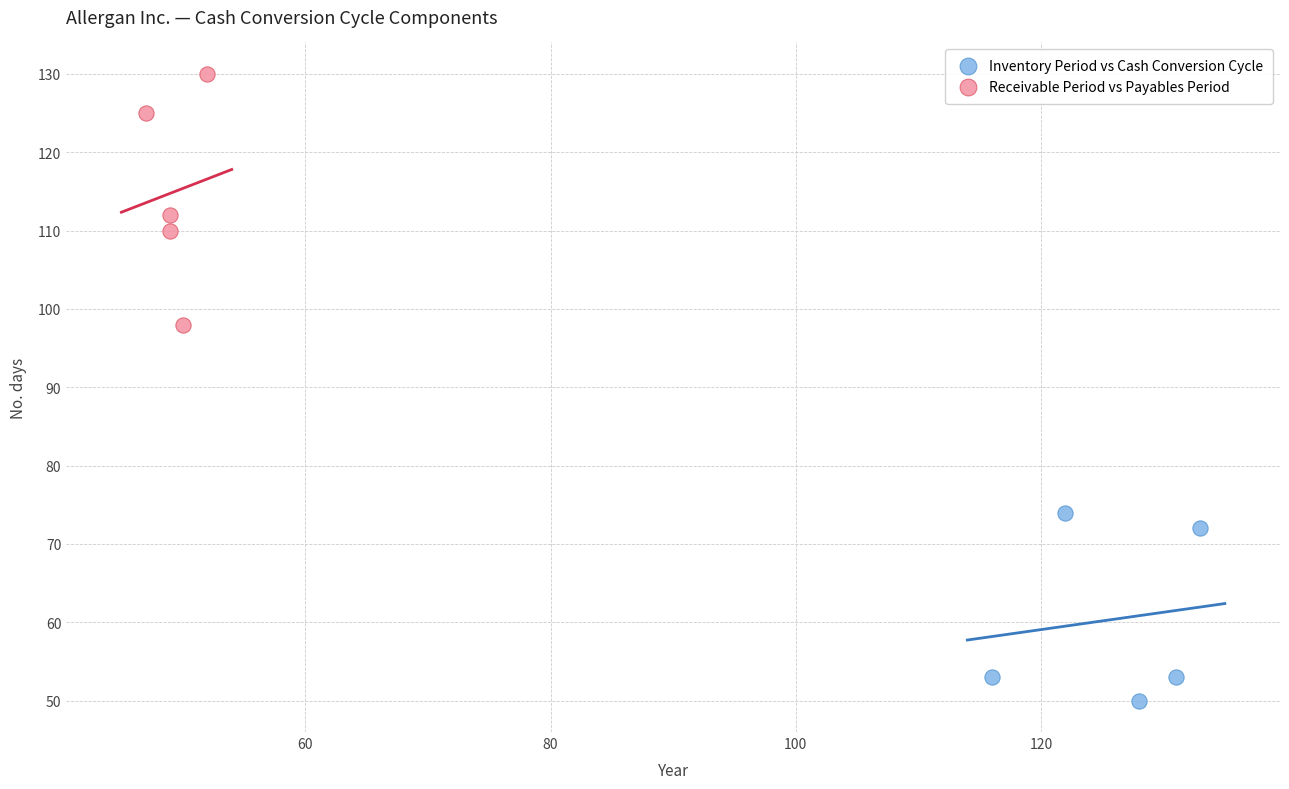

Which series contains the highest Y value?

Receivable Period vs Payables Period